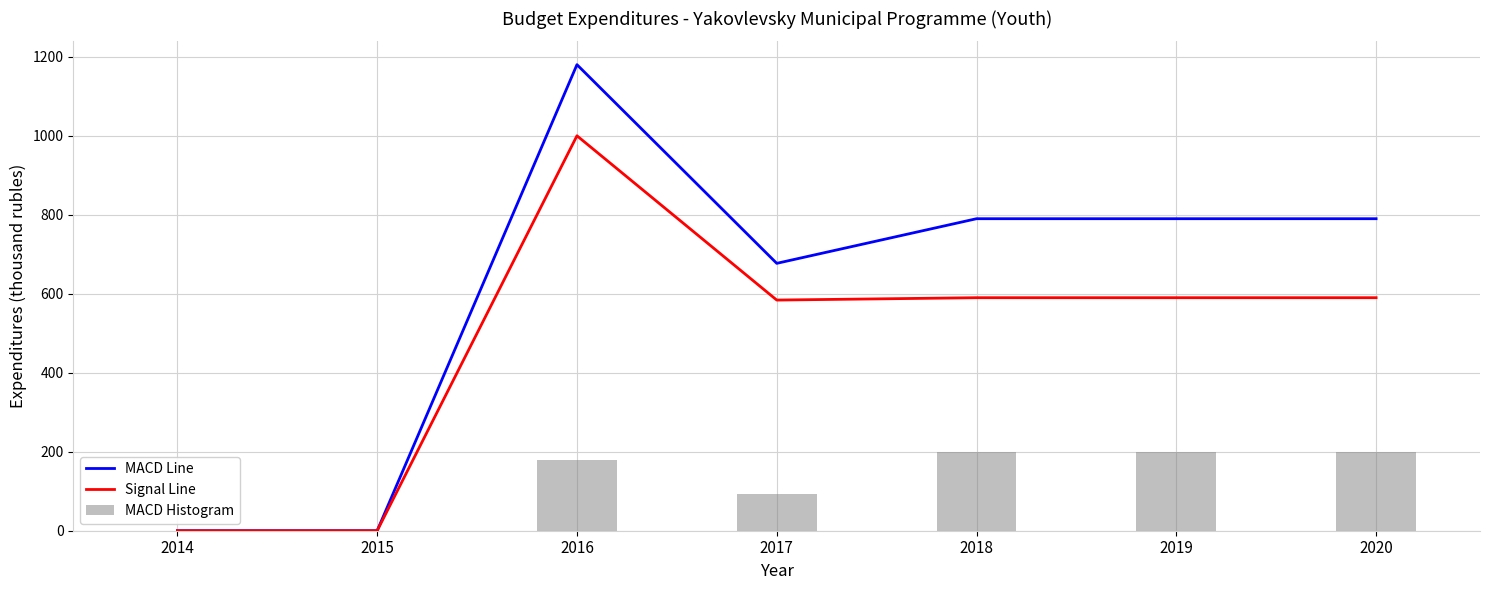

Is it true that MACD Line equals 278.7 at 2020?

False